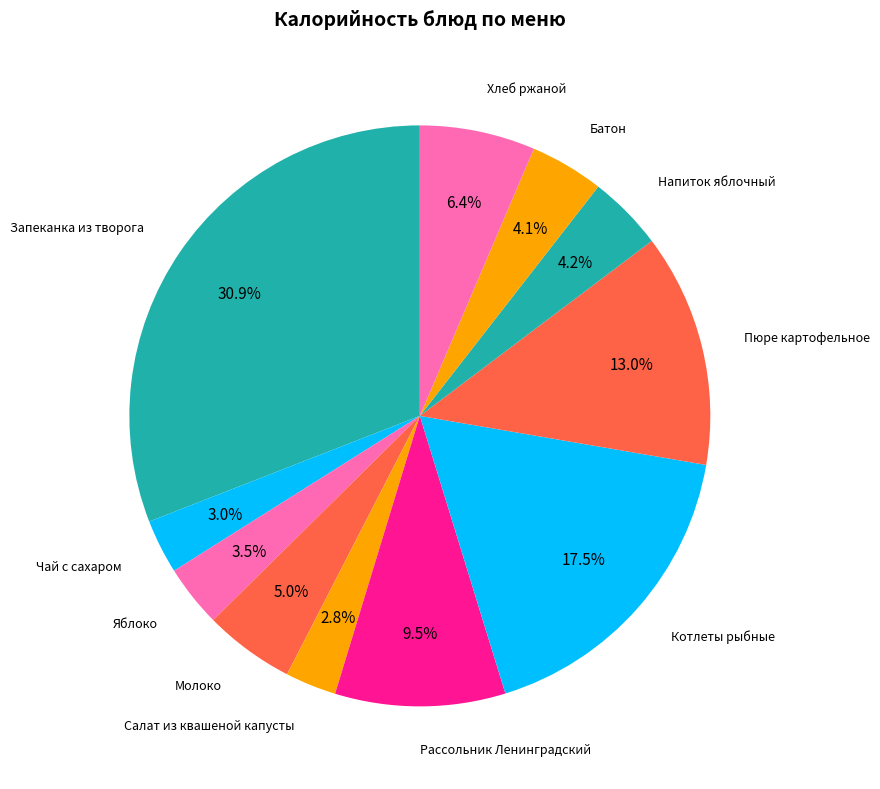

How many slices are in this pie chart?

11